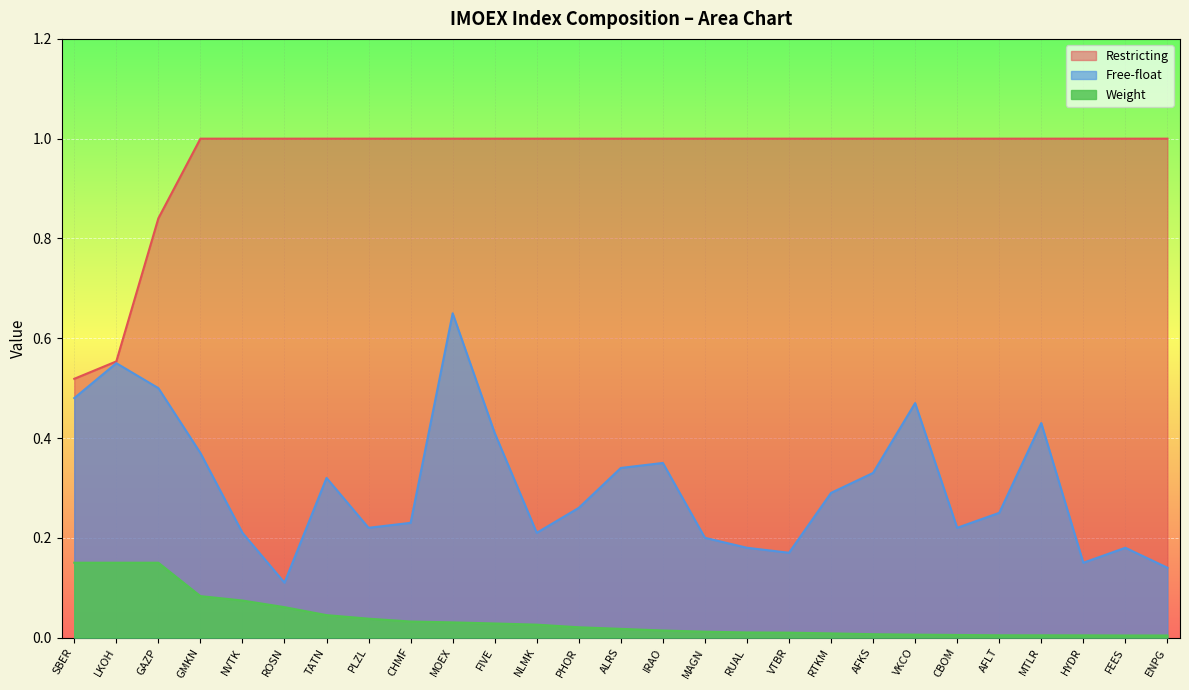

What is the greatest value displayed?

1.0